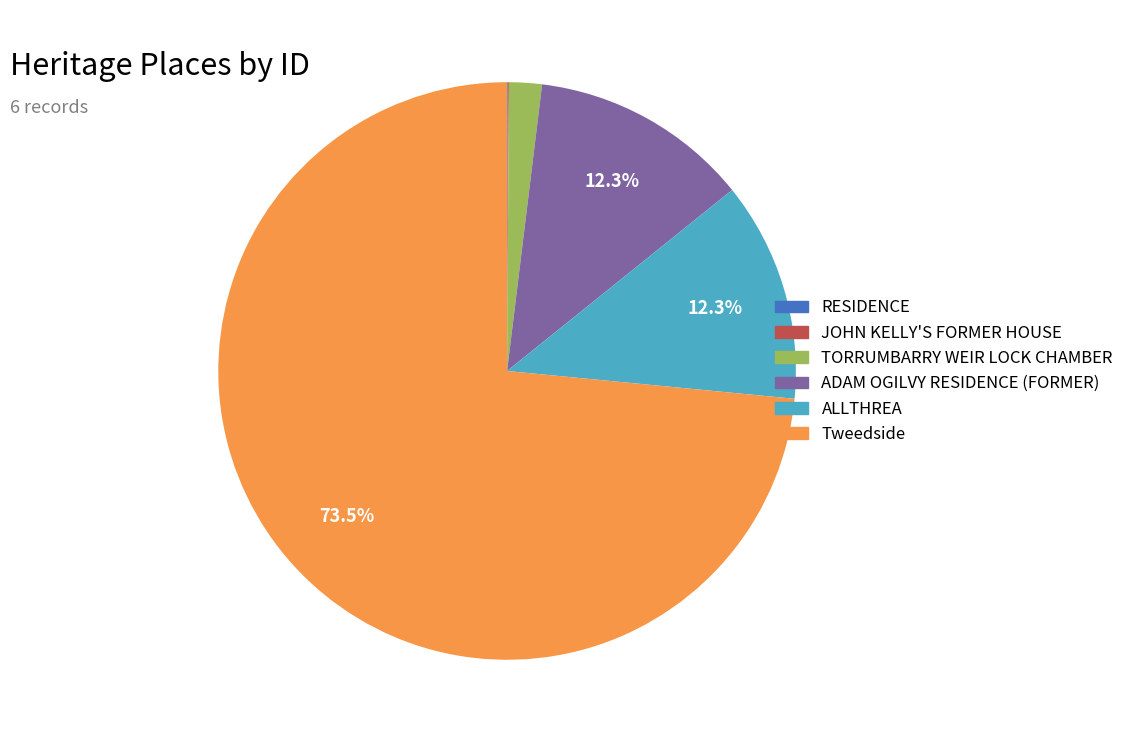

What is the largest slice in the pie chart?

Tweedside